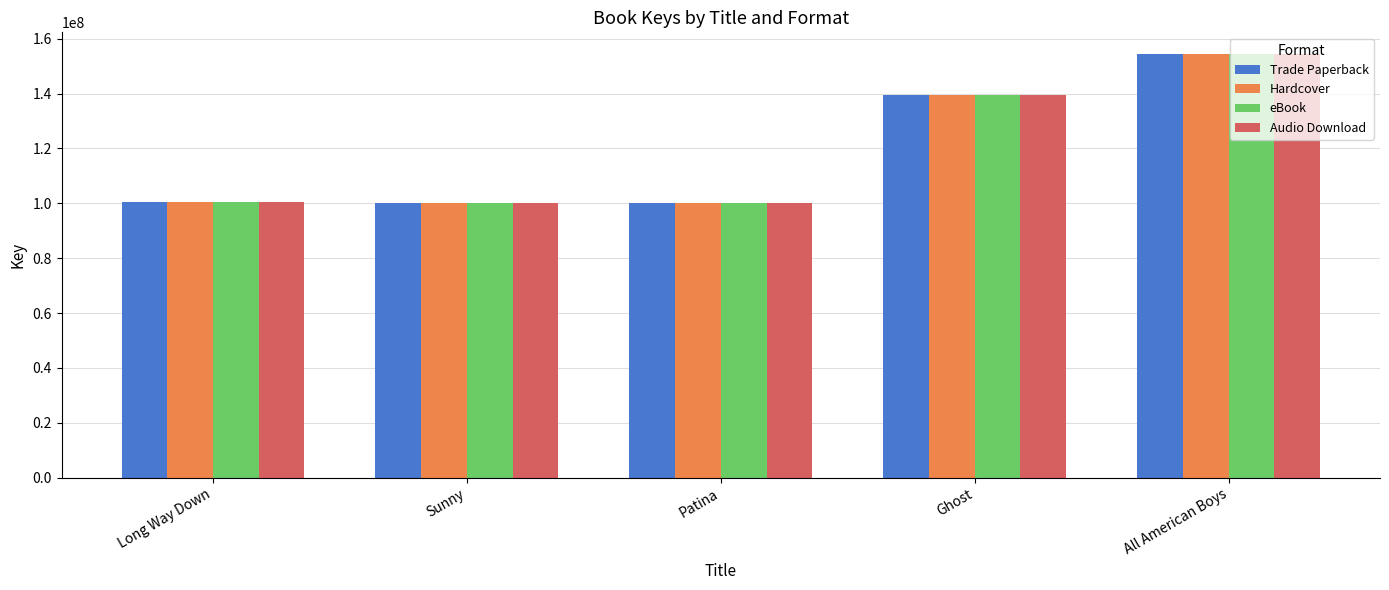

Where is Hardcover nearest to the value 127359632?

Ghost